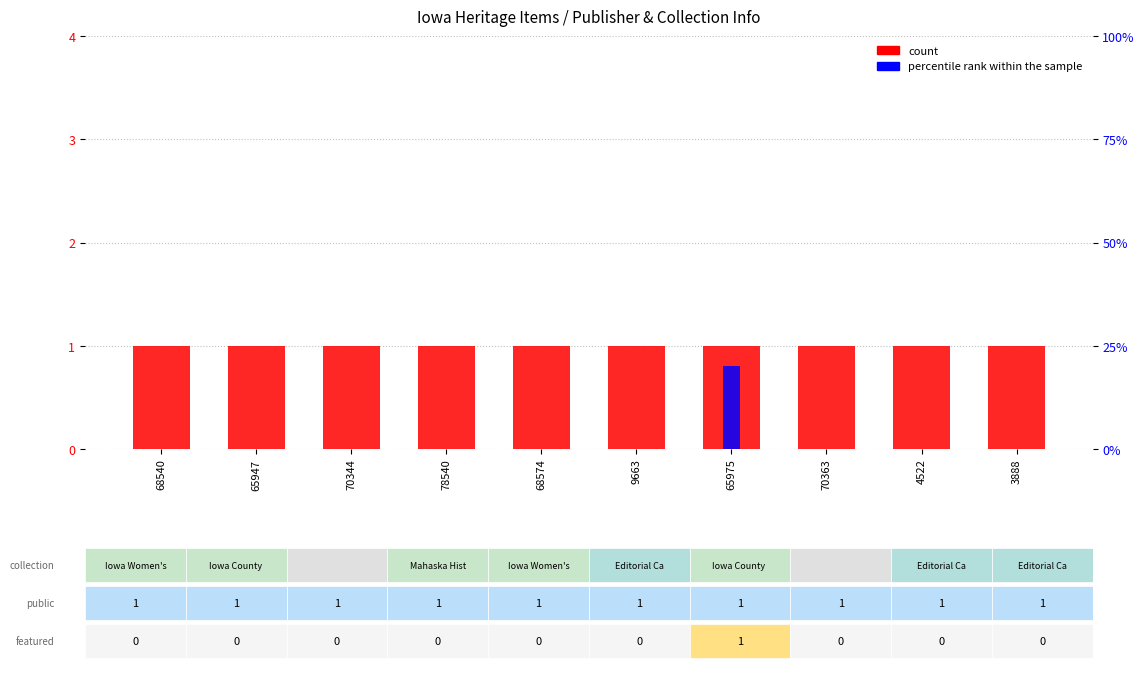

Is the value of count at 68540 greater than the value of percentile rank within the sample at 70363?

Yes